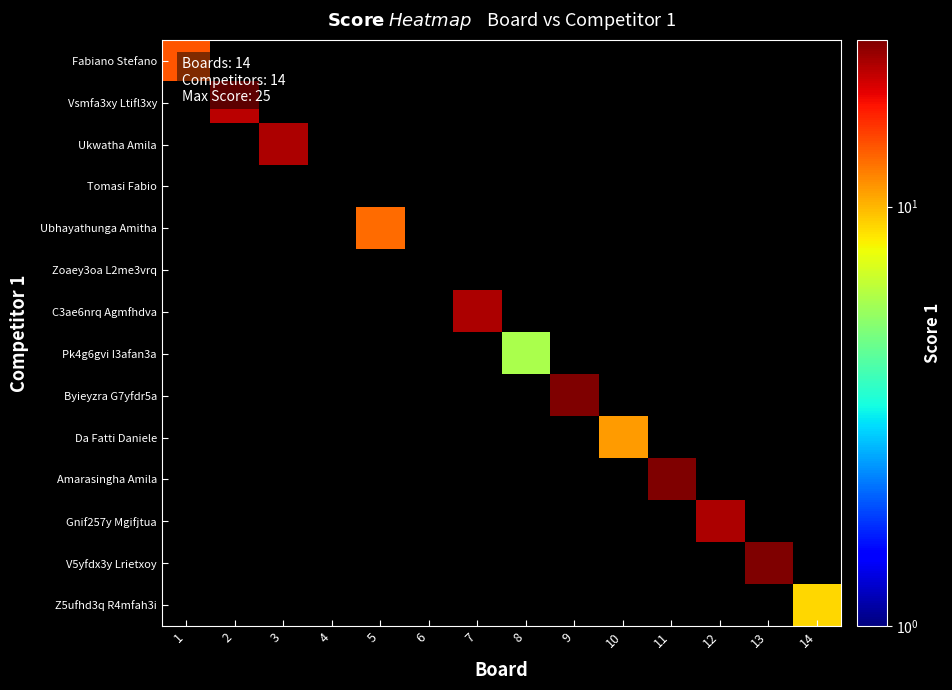

At which category does the chart reach its peak across all series?

9